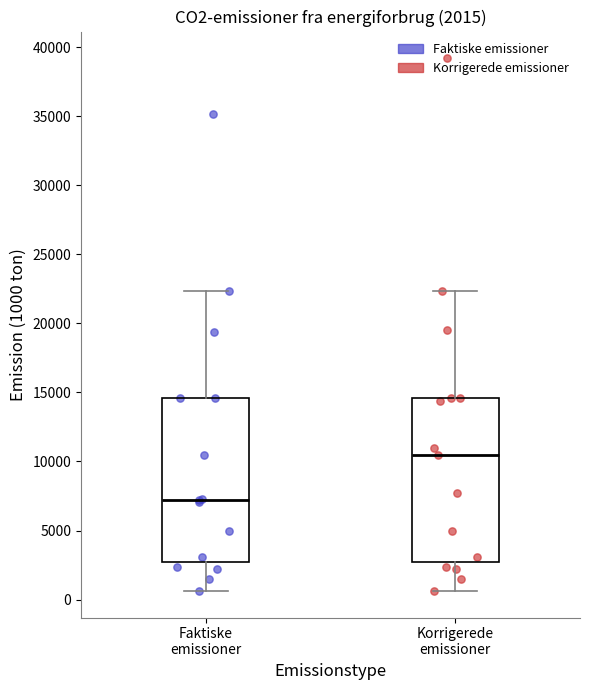

Which box's median line is the highest?

Korrigerede emissioner